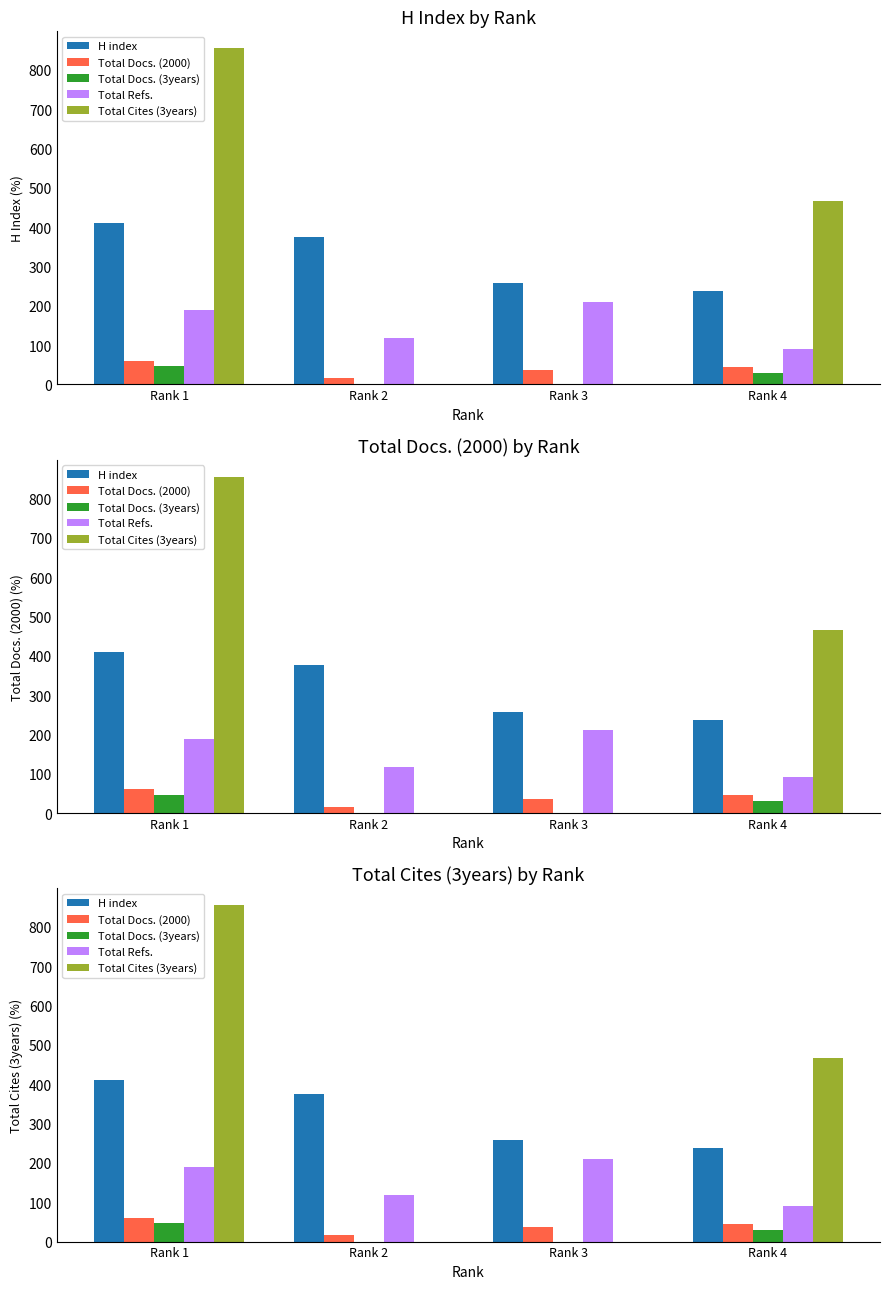

Which category has the lowest value in the Total Docs. (2000) series?

Rank 2